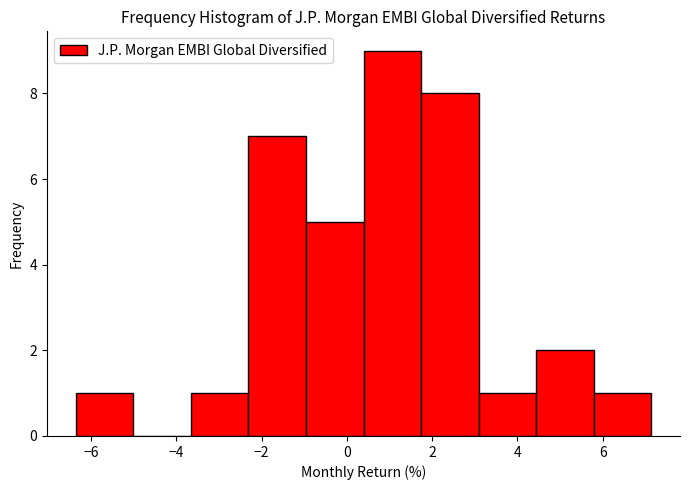

Reading left to right, transcribe this chart: for each bar, give the range it covers on the x-axis and its height. Neither the bar edges nor the heights are printed on the chart, so give them approximately, as read against the axes.

-6.4 to -5.0: 1
-5.0 to -3.6: 0
-3.6 to -2.4: 1
-2.4 to -1.0: 7
-1.0 to 0.4: 5
0.4 to 1.8: 9
1.8 to 3.0: 8
3.0 to 4.4: 1
4.4 to 5.8: 2
5.8 to 7.2: 1